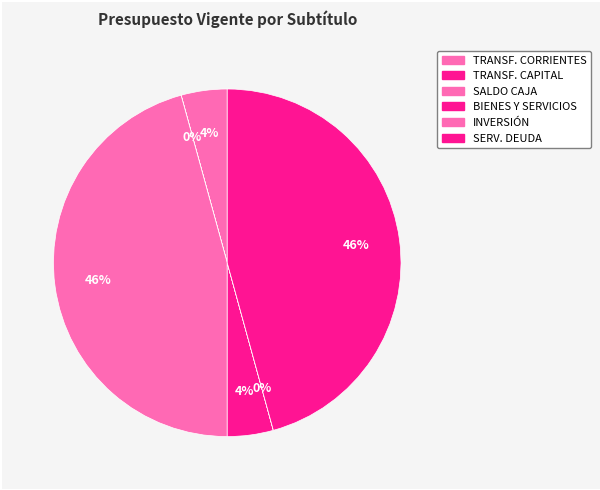

What is the smallest slice in the pie chart?

TRANSFERENCIAS PARA GASTOS DE CAPITAL